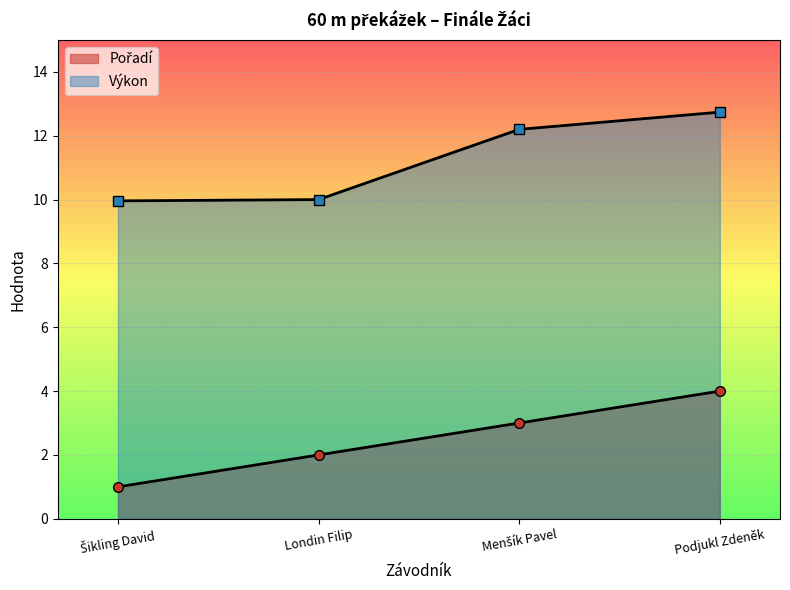

True or false: Pořadí has more than 1 interior local peaks.

False